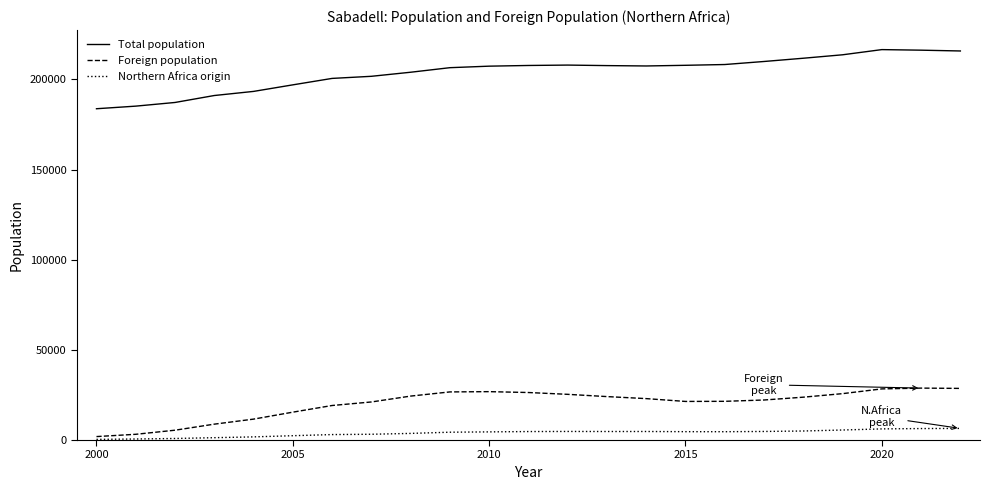

What is the greatest value displayed?

216520